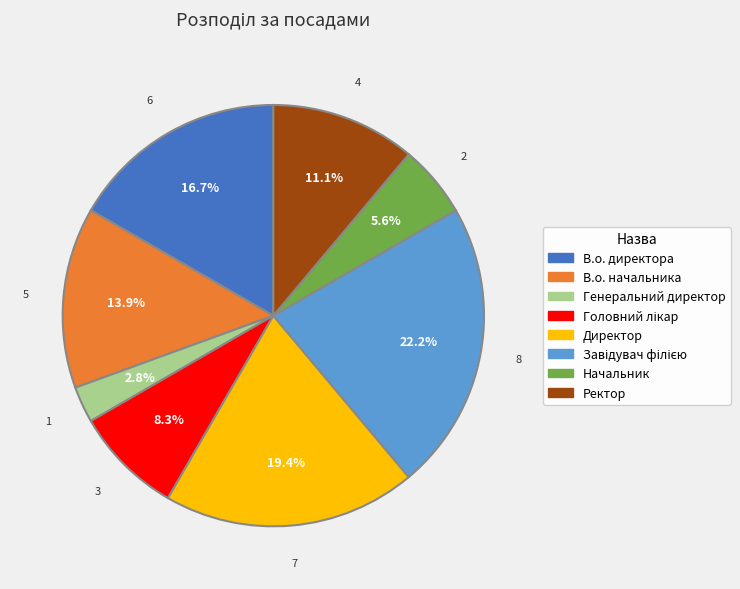

To the nearest percent, what percentage of the pie is В.о. директора?

17%